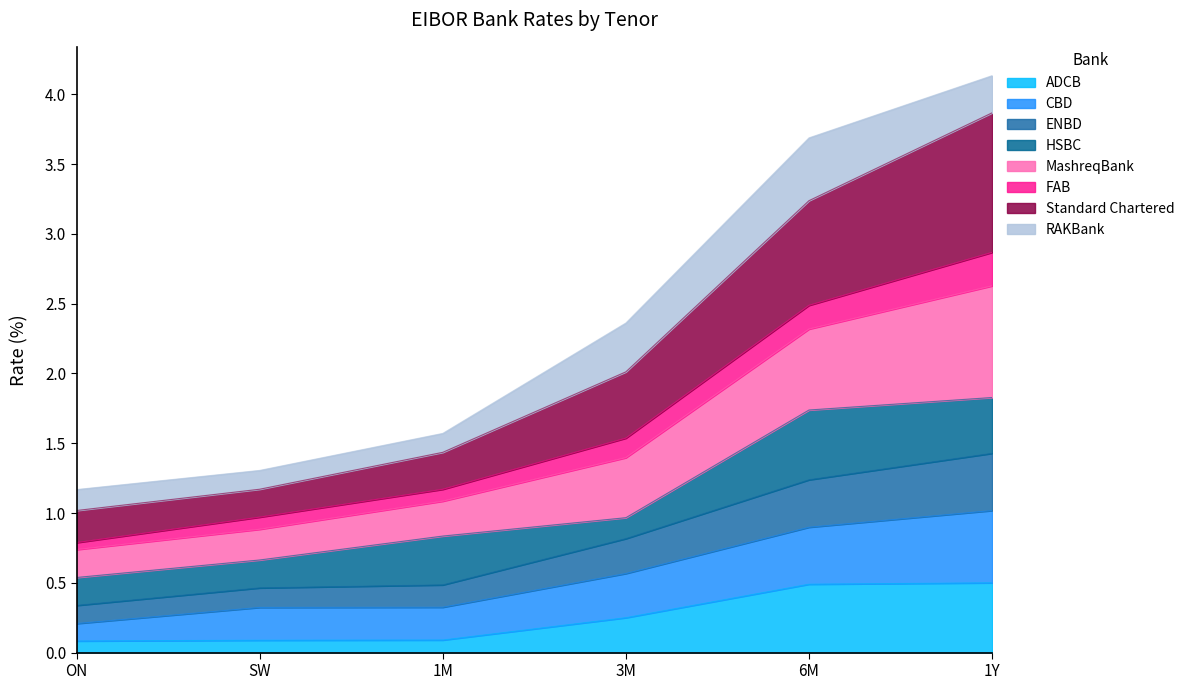

Is it true that ADCB equals 0.1 at ON?

False